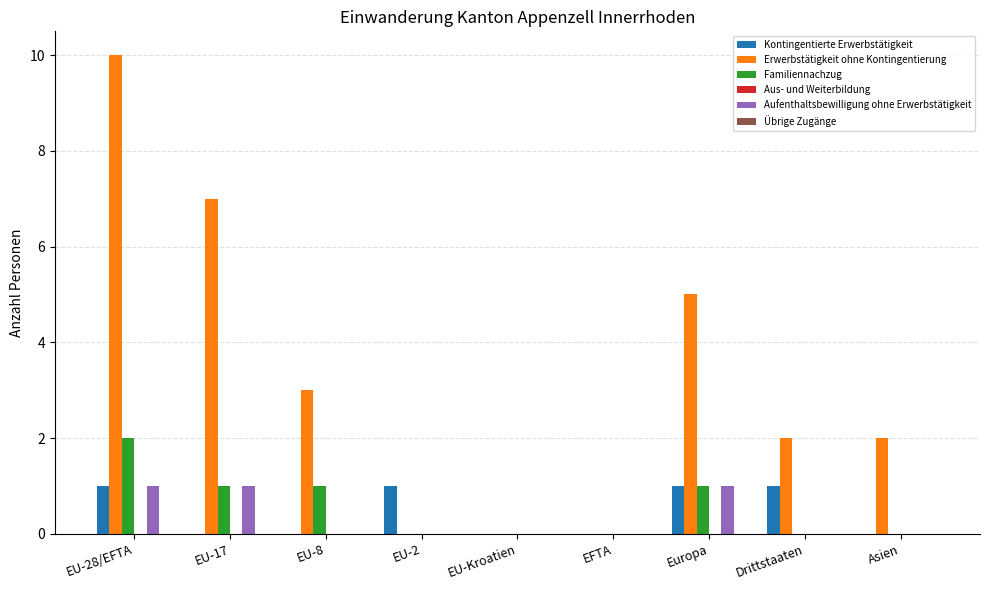

What is the sum of all Aufenthaltsbewilligung ohne Erwerbstätigkeit values?

3